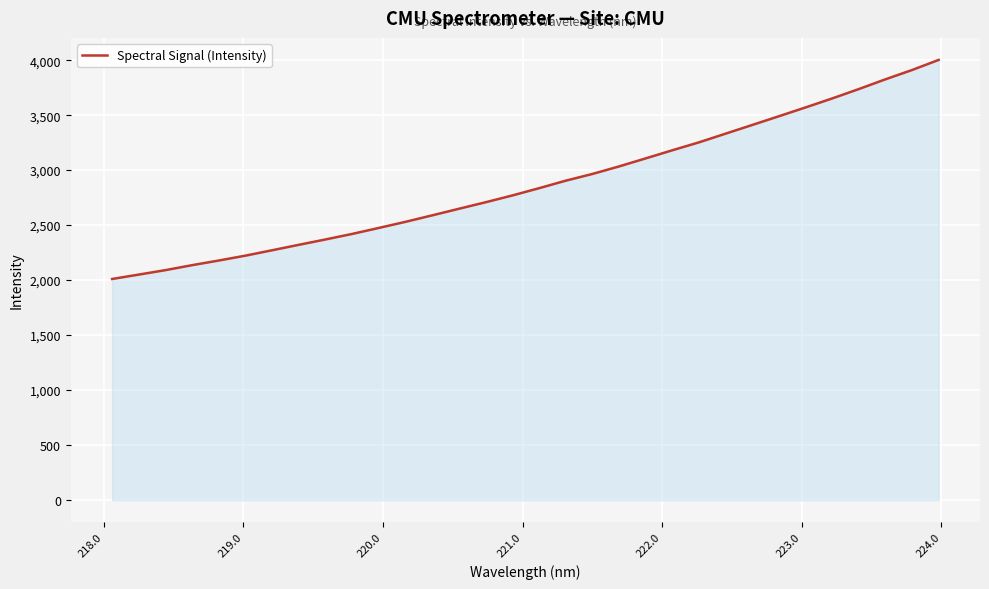

Count the number of values greater than 2835.

16